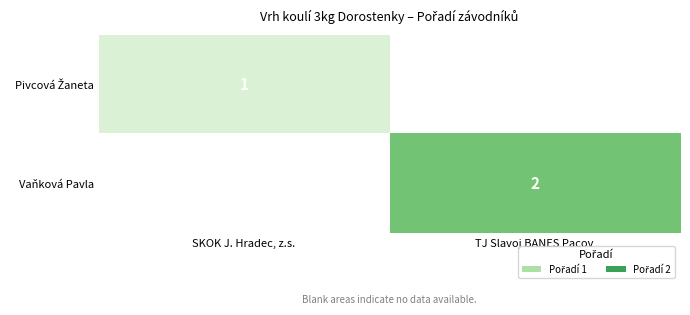

Is it true that Vaňková Pavla equals 2 at TJ Slavoj BANES Pacov?

True